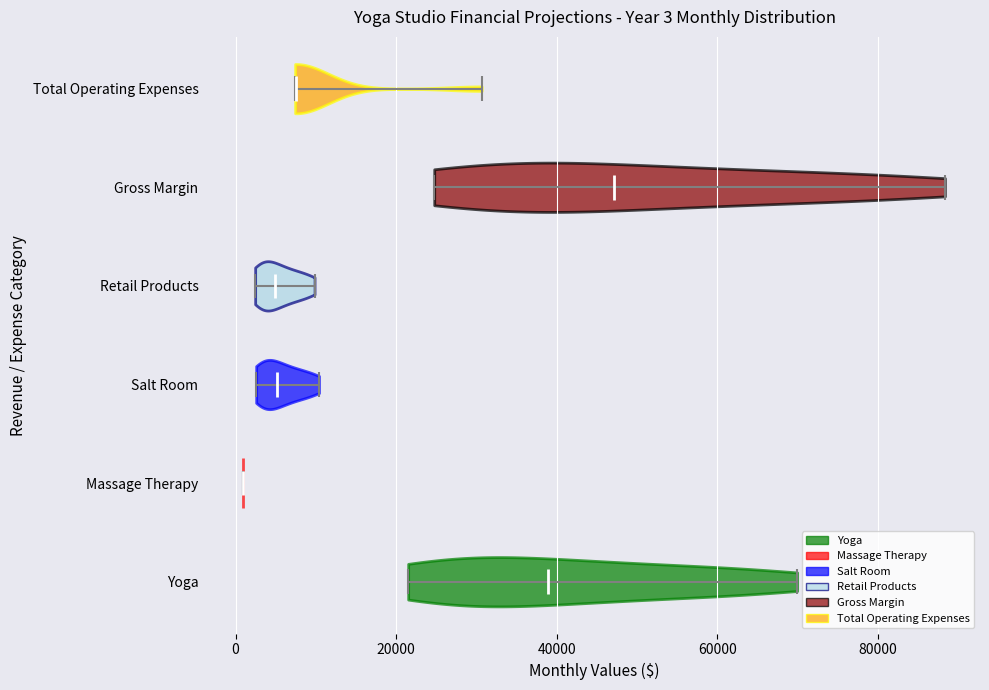

Which violin has the furthest to the right median line?

Gross Margin